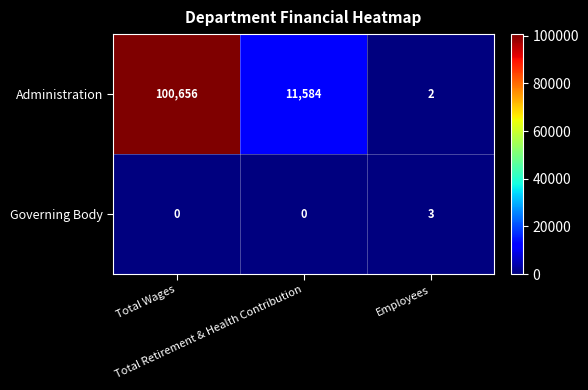

Which series has the largest total across all categories?

Administration